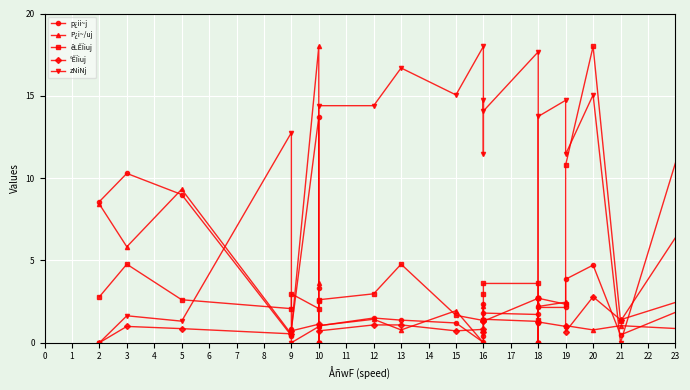

Is this an area chart (filled region under the line)?

No